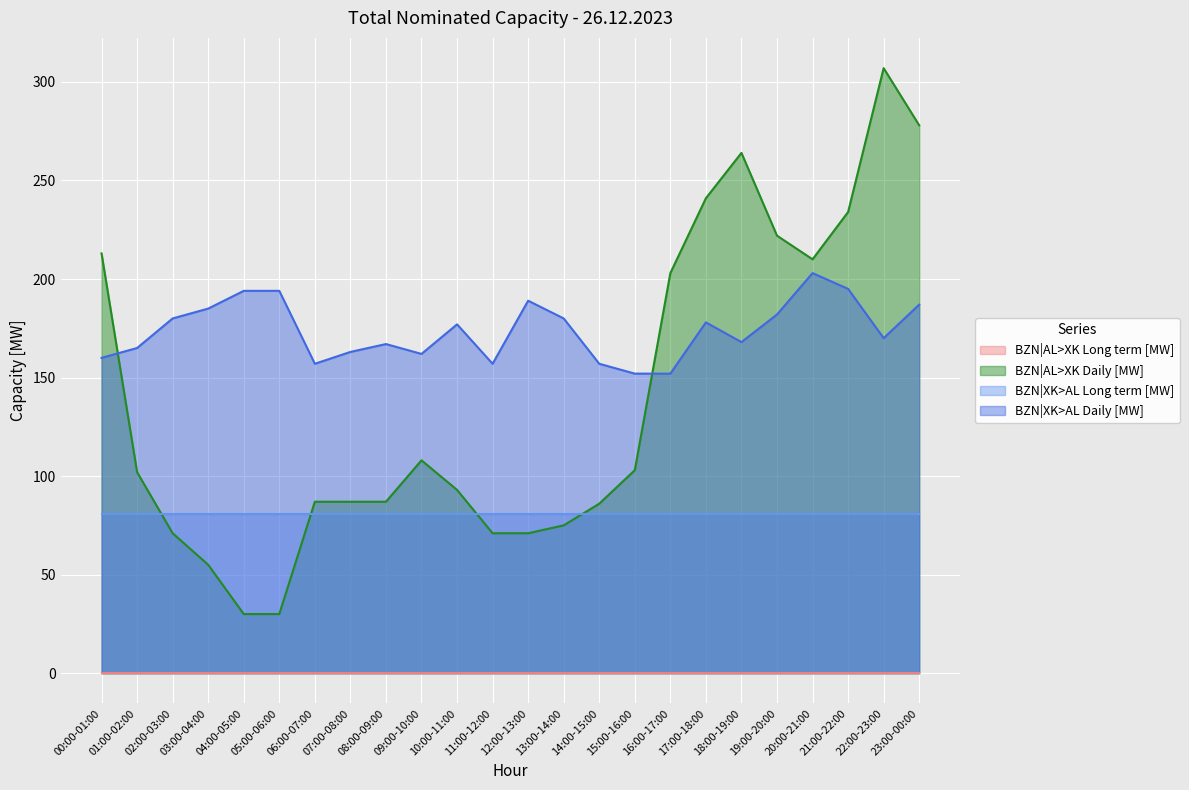

Which has a higher value, 06:00-07:00 or 03:00-04:00?

06:00-07:00